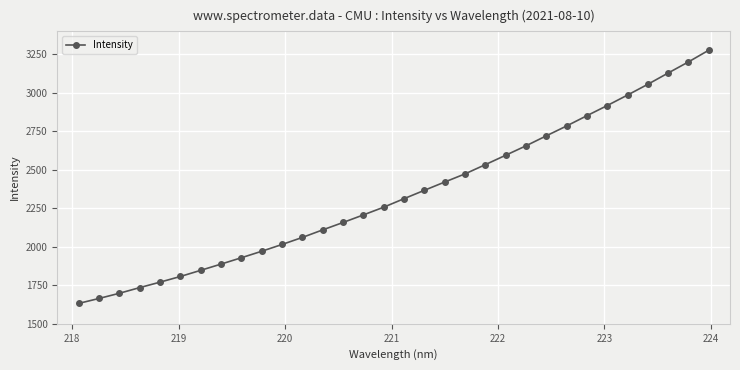

Count the number of data series in this chart.

1